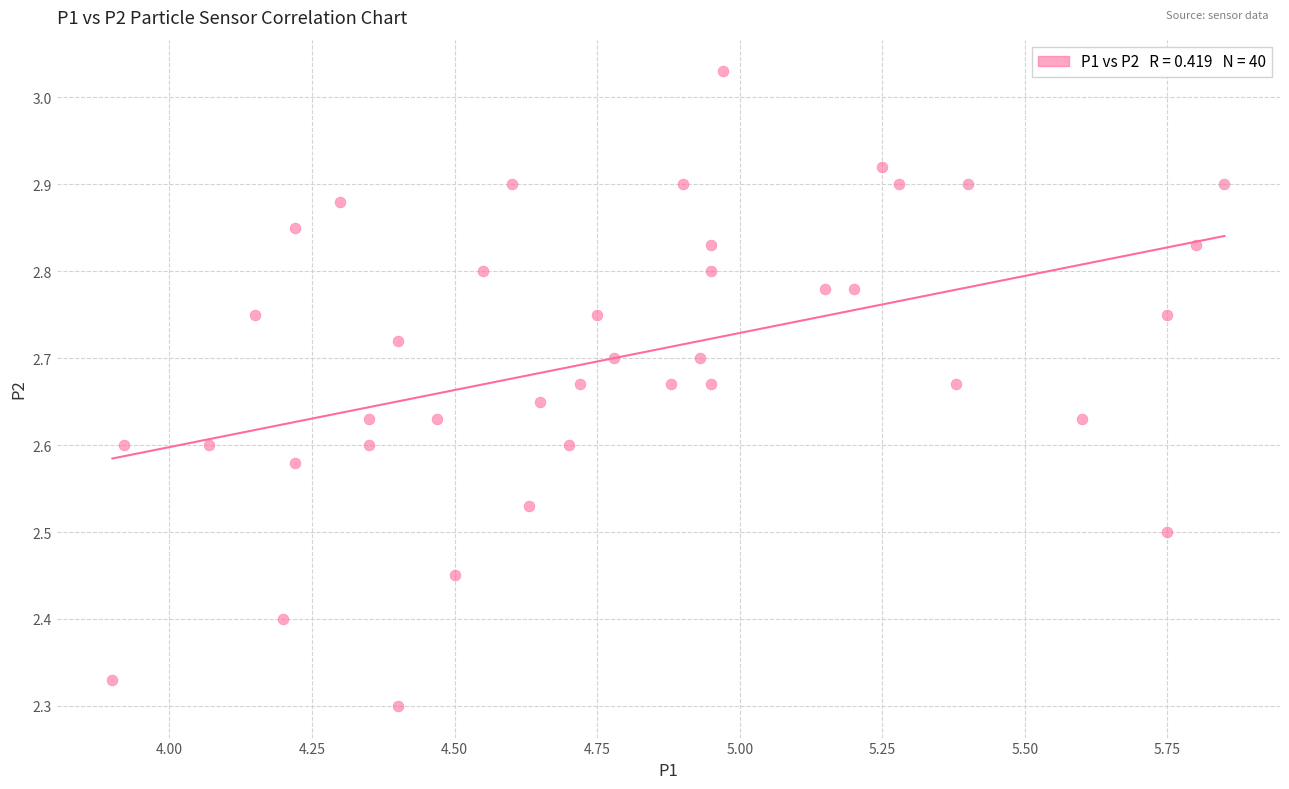

What is the range of X values (max minus min)?

1.9